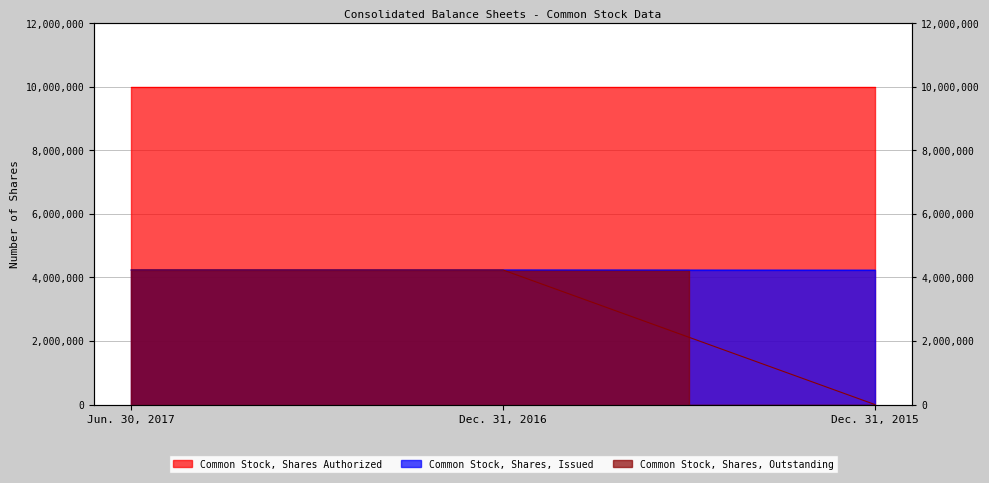

The value of Common Stock, Shares, Issued at Dec. 31, 2016 is 5810358. True or false?

False